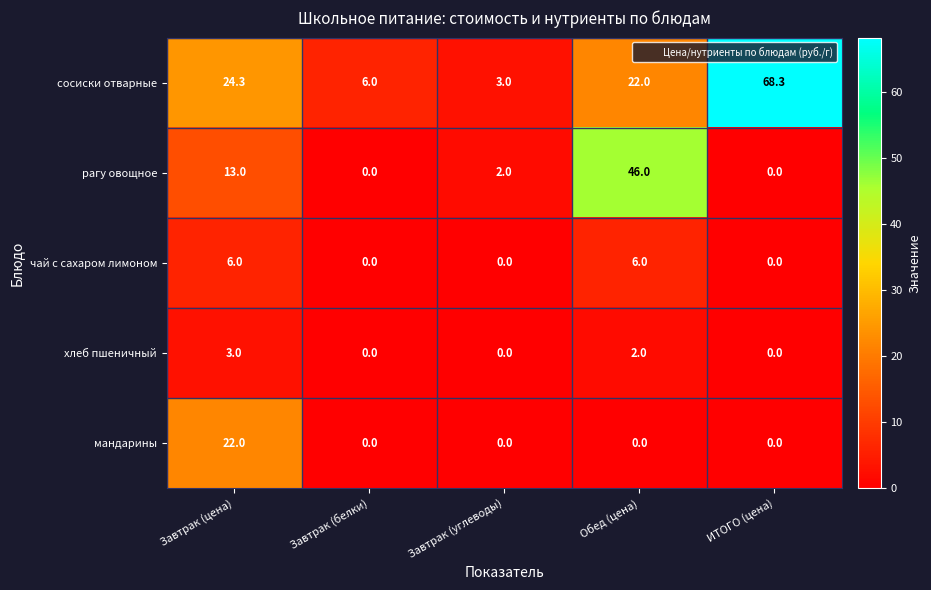

Reading left to right, what are all the values shown in this chart?

сосиски отварные: Завтрак (цена)=24.3	Завтрак (белки)=6.0	Завтрак (углеводы)=3.0	Обед (цена)=22.0	ИТОГО (цена)=68.3
рагу овощное: Завтрак (цена)=13.0	Завтрак (белки)=0.0	Завтрак (углеводы)=2.0	Обед (цена)=46.0	ИТОГО (цена)=0.0
чай с сахаром лимоном: Завтрак (цена)=6.0	Завтрак (белки)=0.0	Завтрак (углеводы)=0.0	Обед (цена)=6.0	ИТОГО (цена)=0.0
хлеб пшеничный: Завтрак (цена)=3.0	Завтрак (белки)=0.0	Завтрак (углеводы)=0.0	Обед (цена)=2.0	ИТОГО (цена)=0.0
мандарины: Завтрак (цена)=22.0	Завтрак (белки)=0.0	Завтрак (углеводы)=0.0	Обед (цена)=0.0	ИТОГО (цена)=0.0